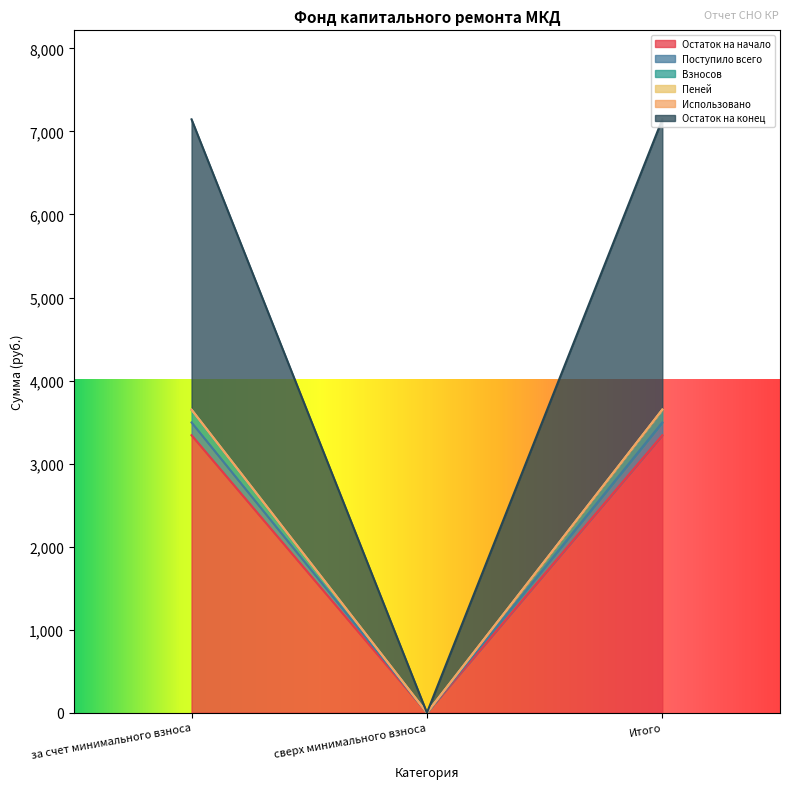

The Пеней series shows -1869.4 at сверх минимального взноса. True or false?

False